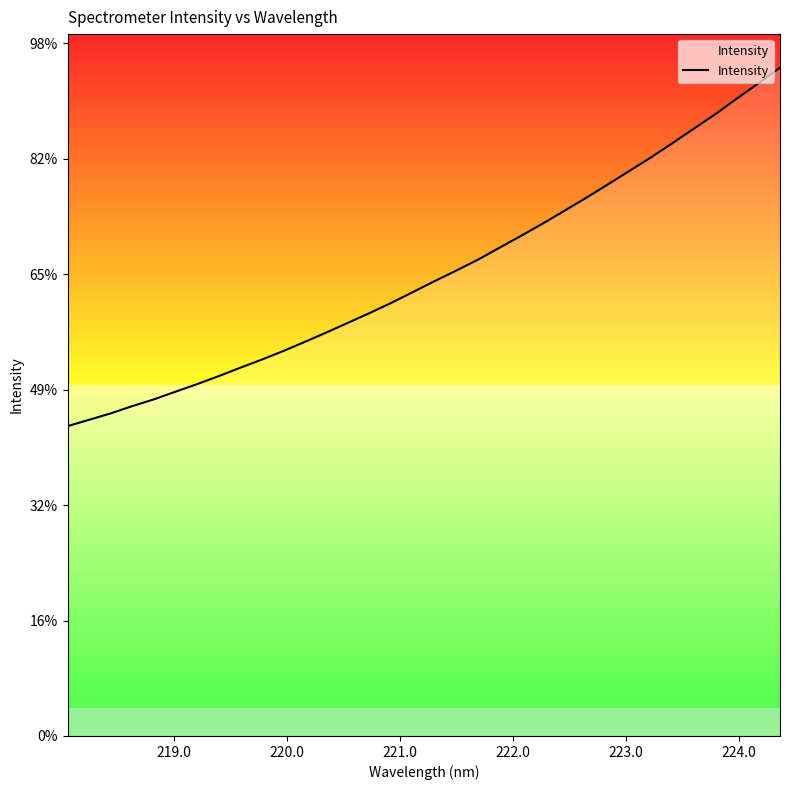

Does the chart have visible grid lines?

No